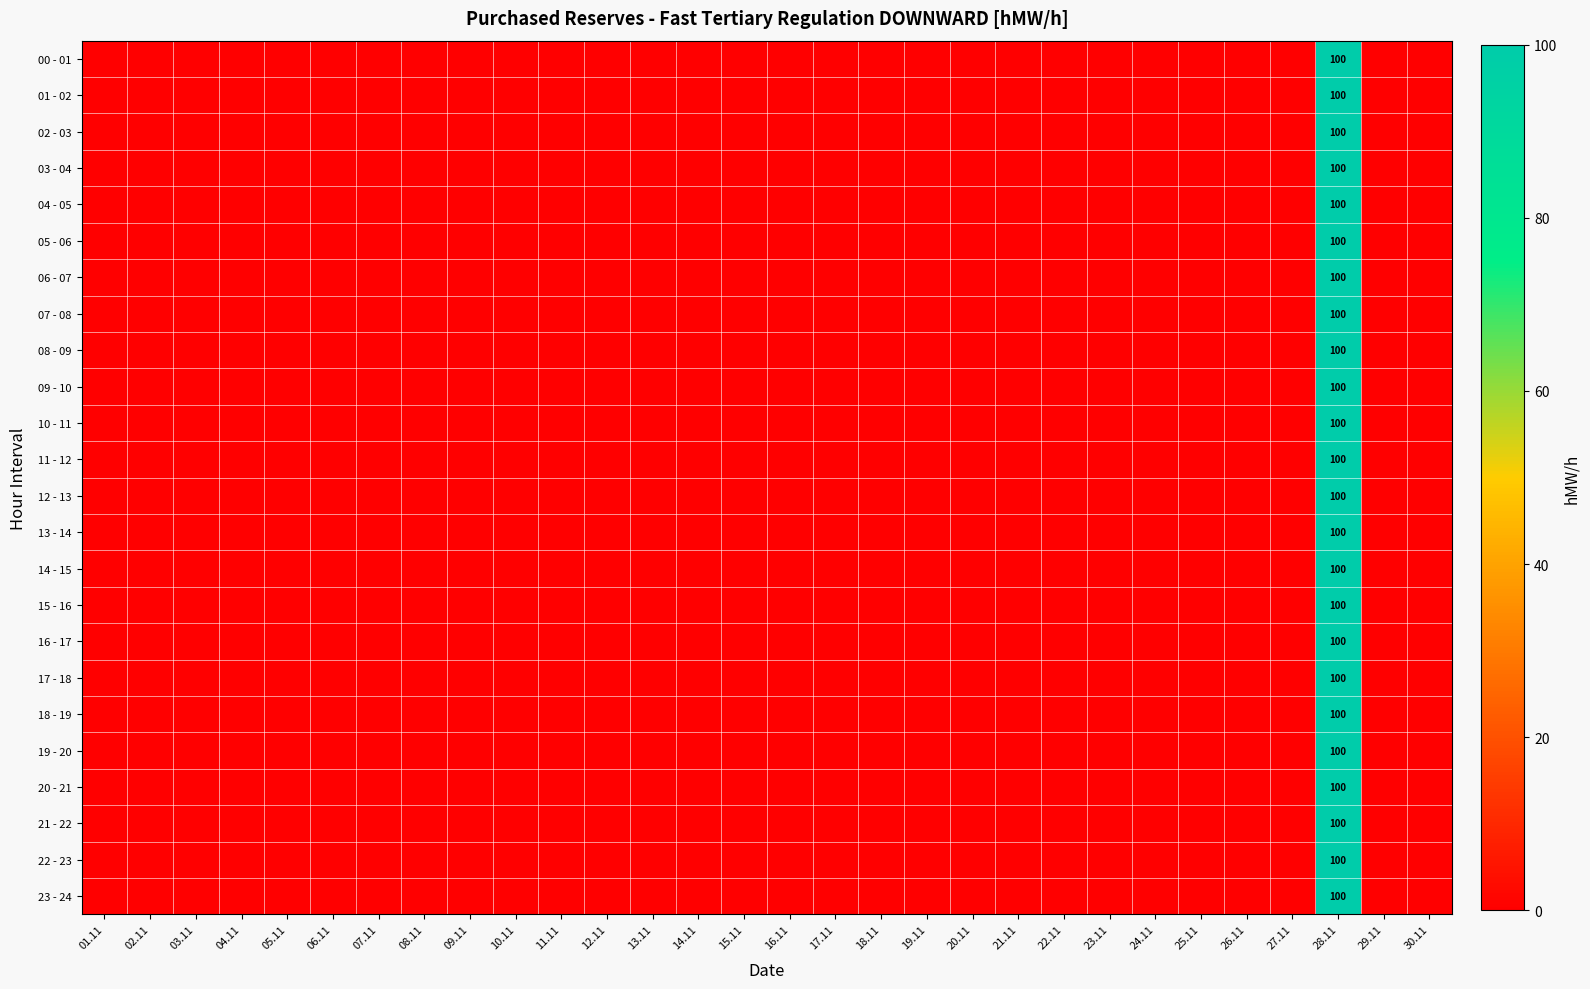

List the labels in order of 00 - 01 value, smallest first.

01.11, 02.11, 03.11, 04.11, 05.11, 06.11, 07.11, 08.11, 09.11, 10.11, 11.11, 12.11, 13.11, 14.11, 15.11, 16.11, 17.11, 18.11, 19.11, 20.11, 21.11, 22.11, 23.11, 24.11, 25.11, 26.11, 27.11, 29.11, 30.11, 28.11